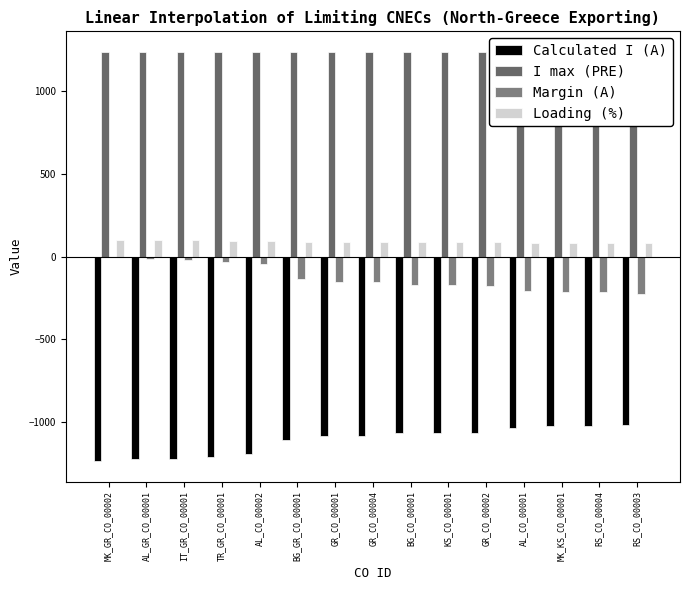

What is the difference between the maximum and minimum values in the Calculated I (A) series?

221